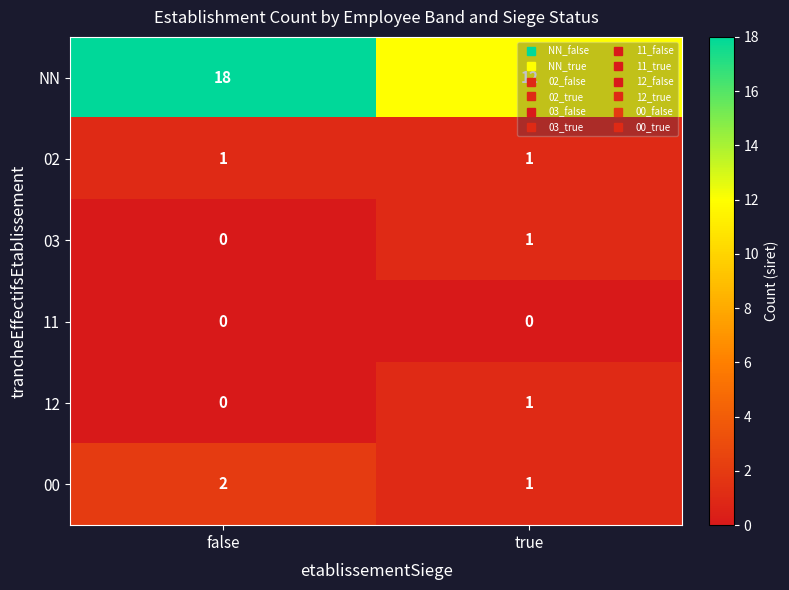

Rank the categories by 03 value from highest to lowest.

true, false